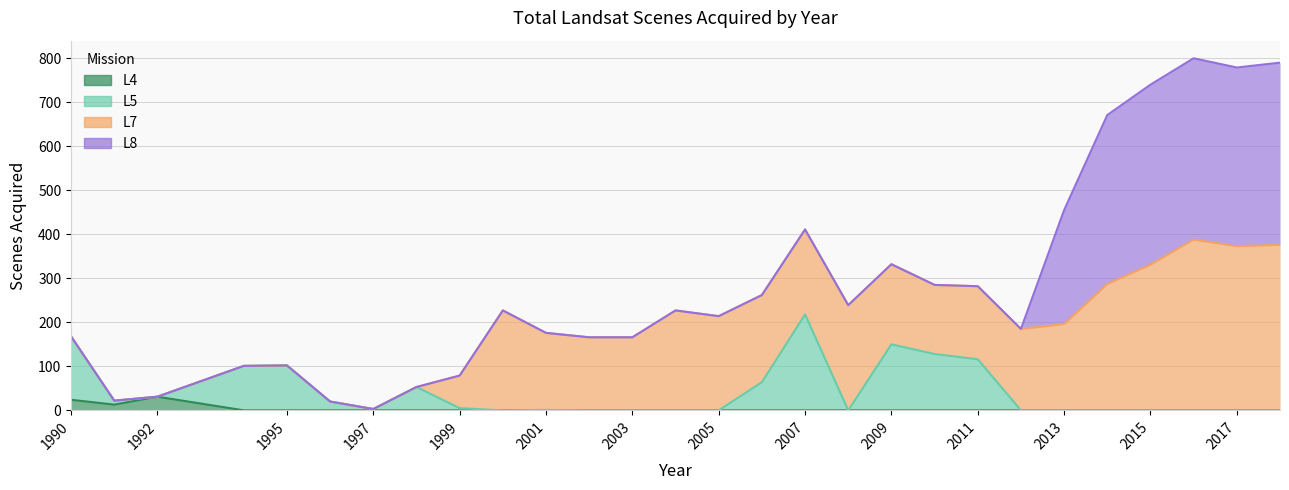

At how many categories does at least one series exceed 265?

10